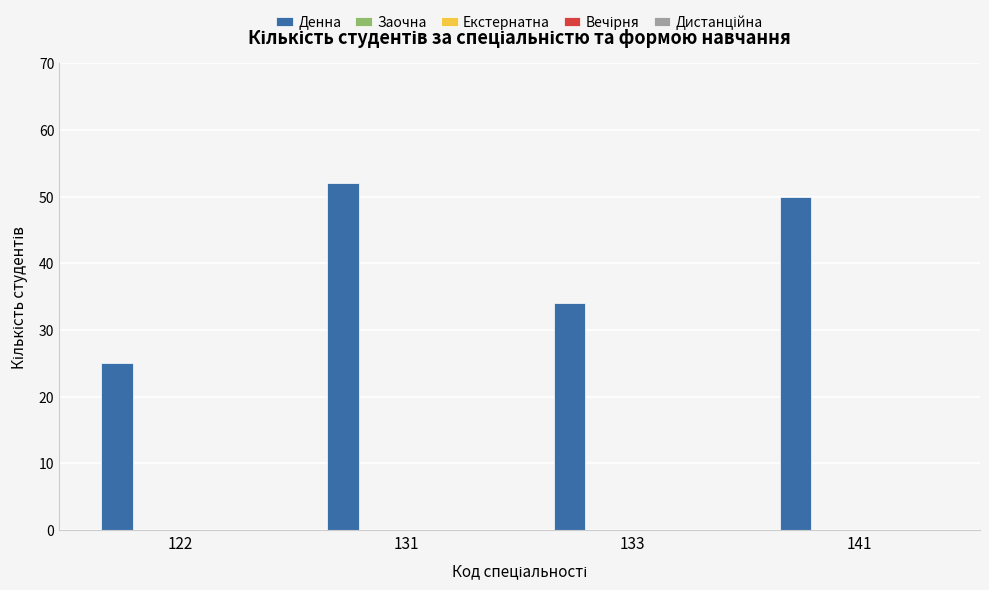

What is the smallest value displayed?

25